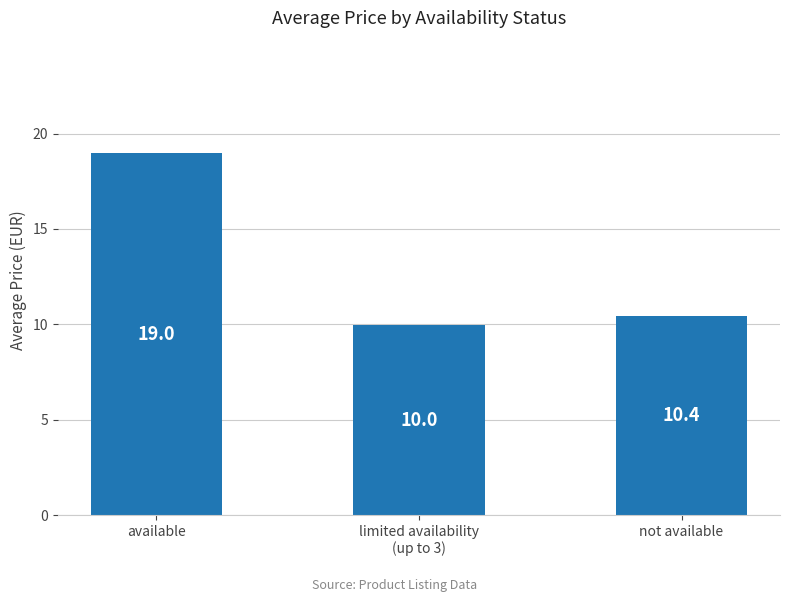

Reading right to left, what are all the values shown in this chart?

not available=10.4	limited availability
(up to 3)=10.0	available=19.0